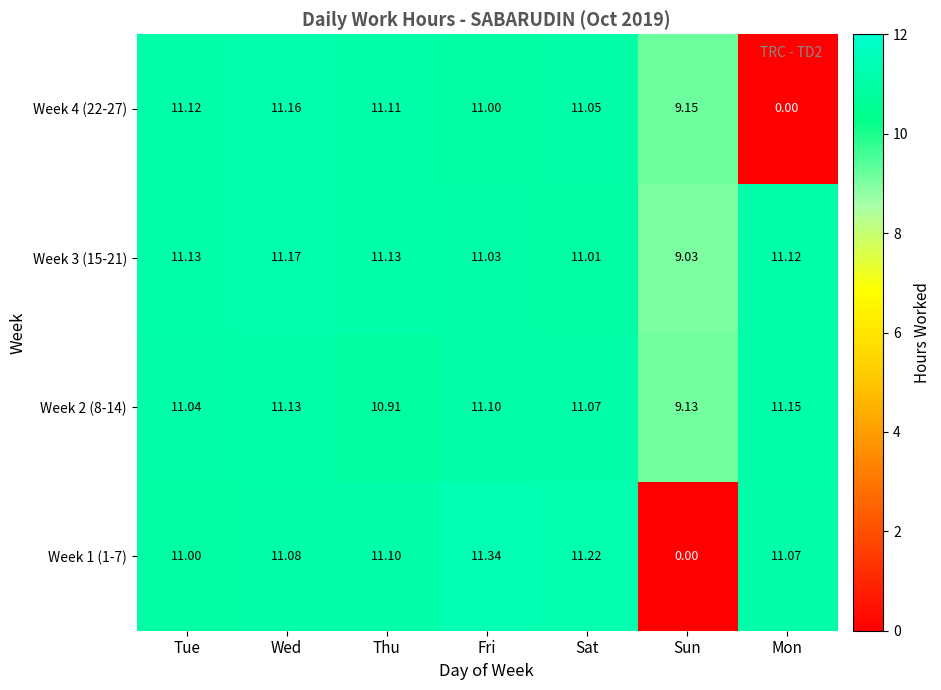

List the labels in order of Week 1 (1-7) value, smallest first.

Sun, Tue, Mon, Wed, Thu, Sat, Fri